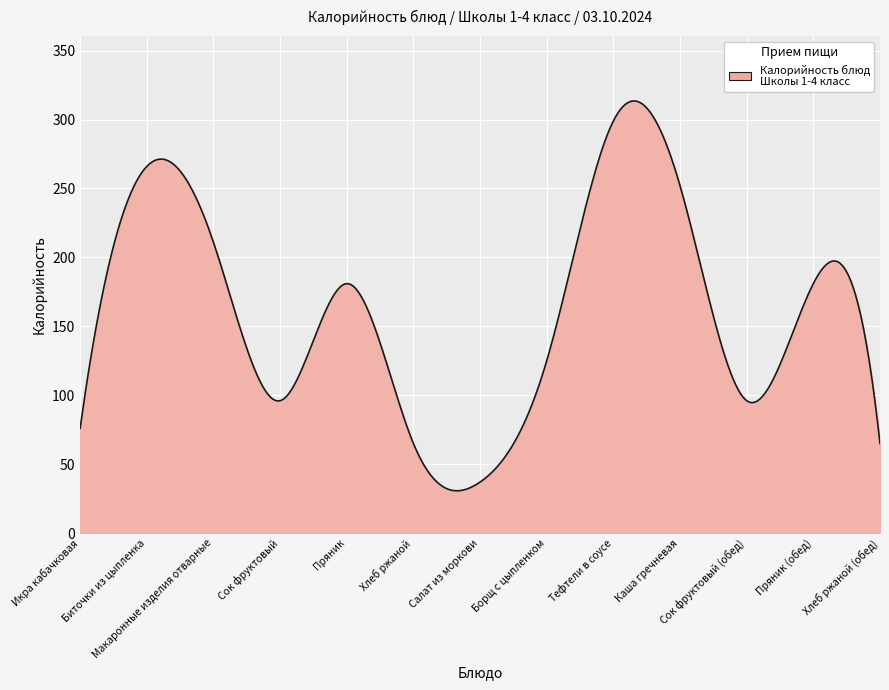

What is the maximum value shown in the chart?

313.5